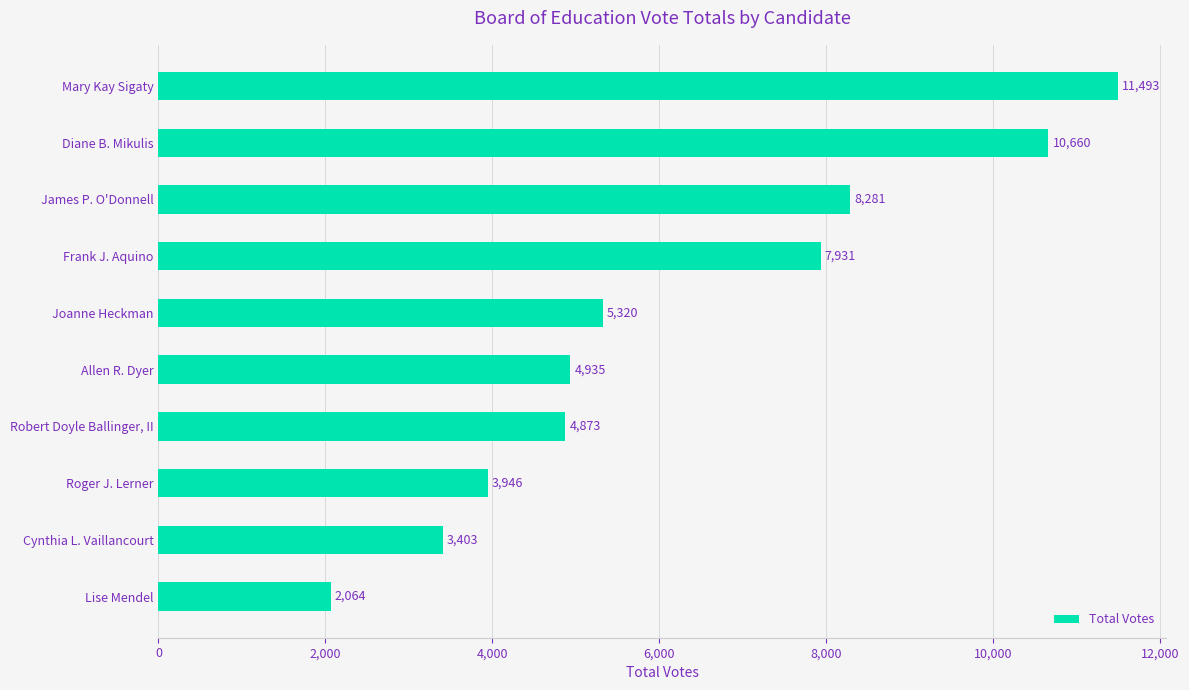

What is the difference between the second highest and minimum values?

8596